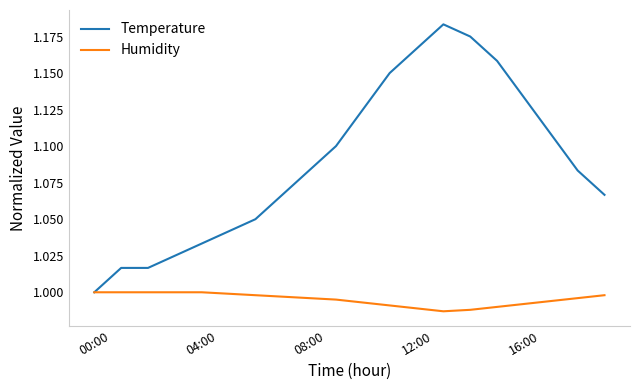

How many series are shown in this chart?

2